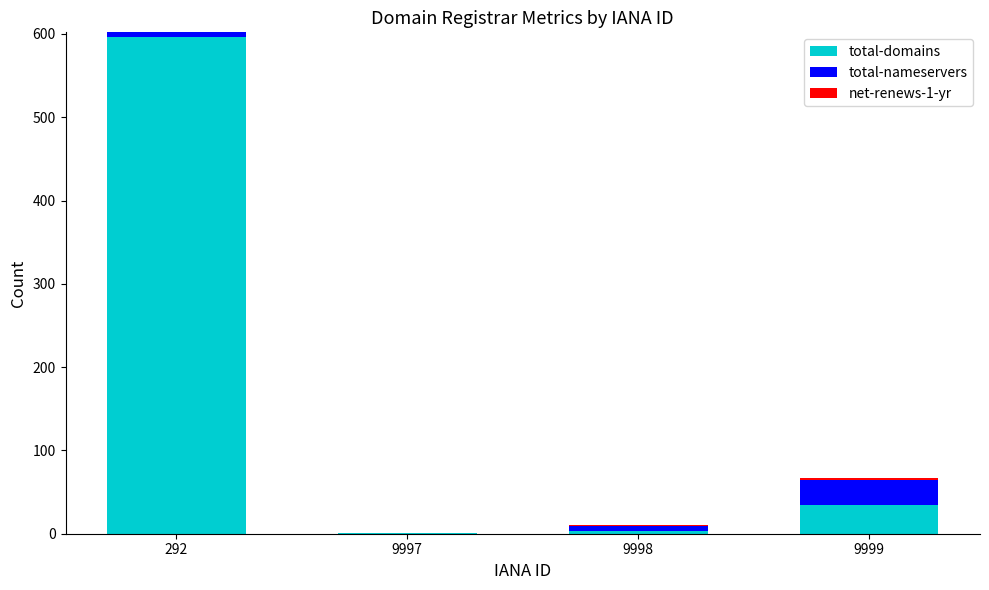

What is the sum of all total-domains values?

634